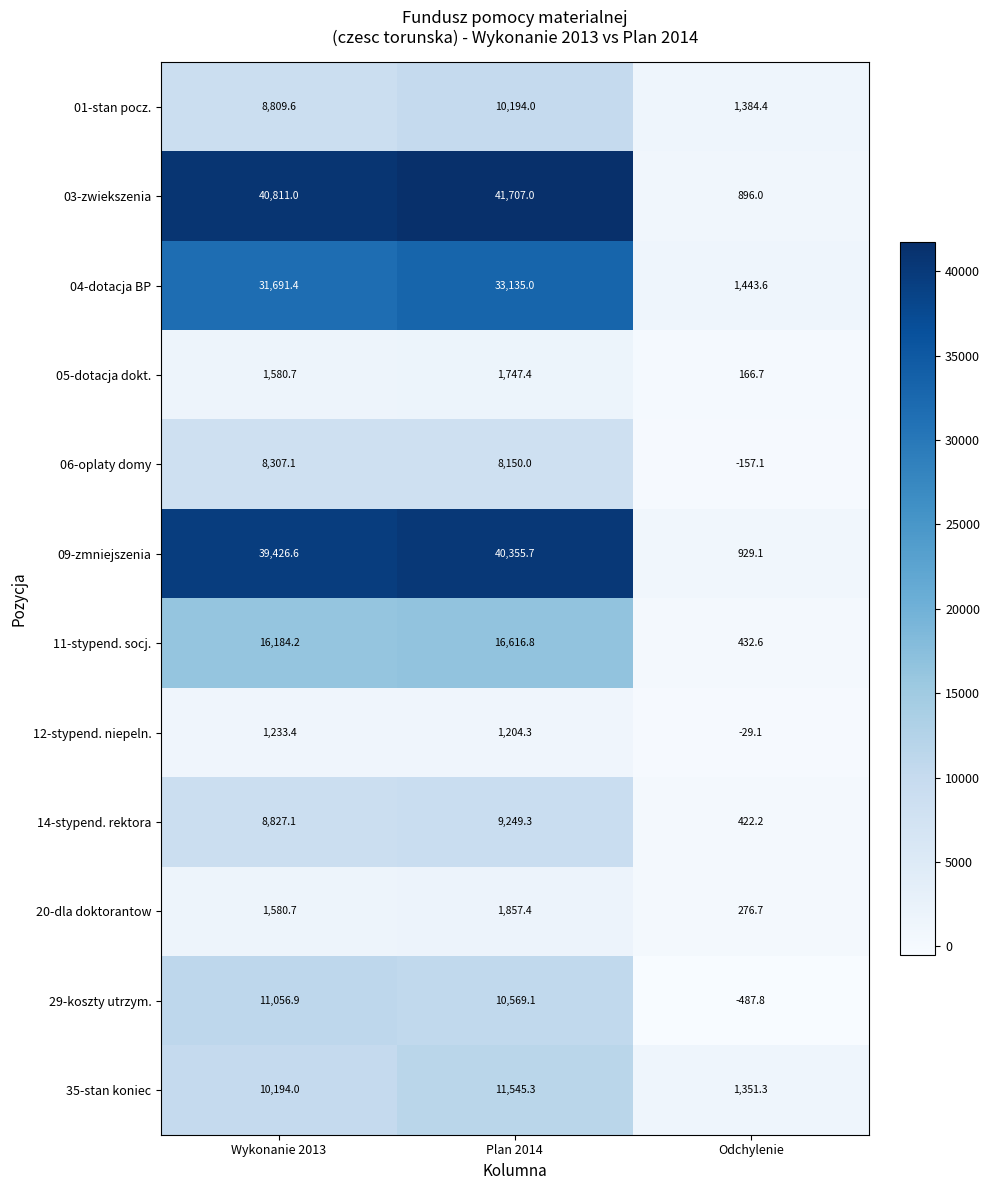

Rank the series at Odchylenie from lowest to highest value.

29-koszty utrzym., 06-oplaty domy, 12-stypend. niepeln., 05-dotacja dokt., 20-dla doktorantow, 14-stypend. rektora, 11-stypend. socj., 03-zwiekszenia, 09-zmniejszenia, 35-stan koniec, 01-stan pocz., 04-dotacja BP